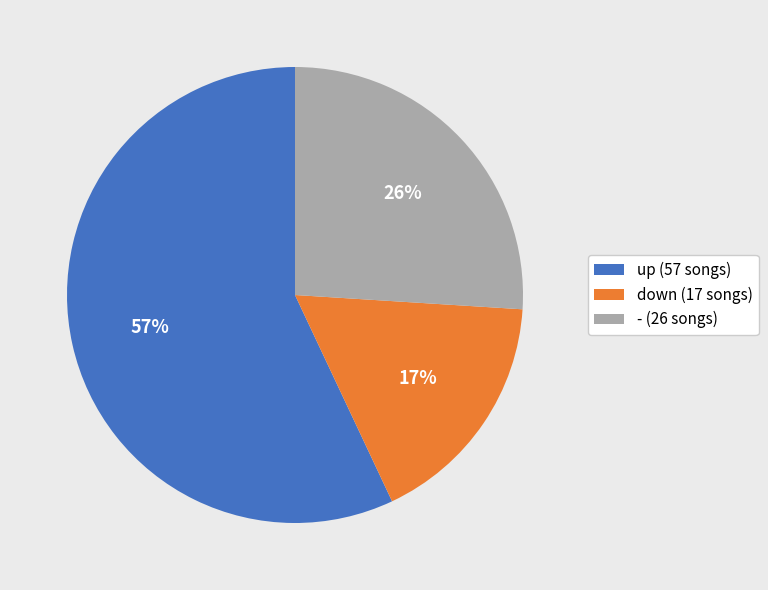

To the nearest percent, what is the average slice percentage?

33%